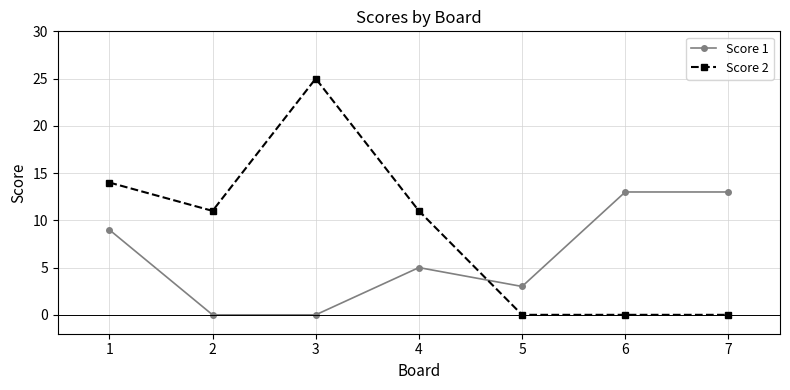

True or false: Score 1 and Score 2 intersect in this chart.

True